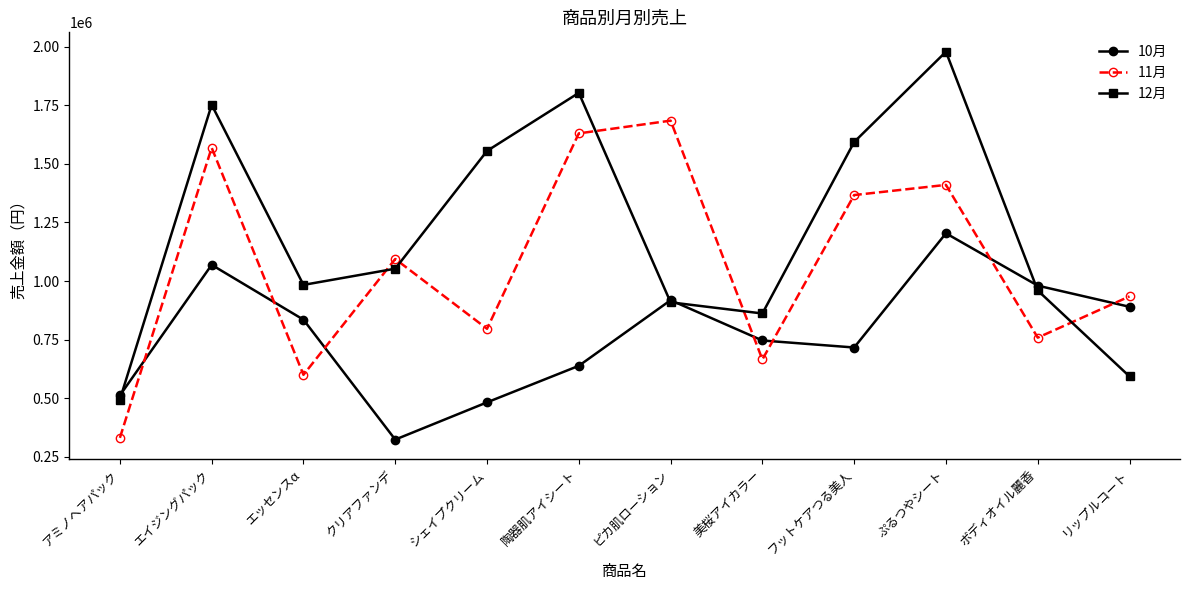

How many interior local valleys does the 11月 series have?

4